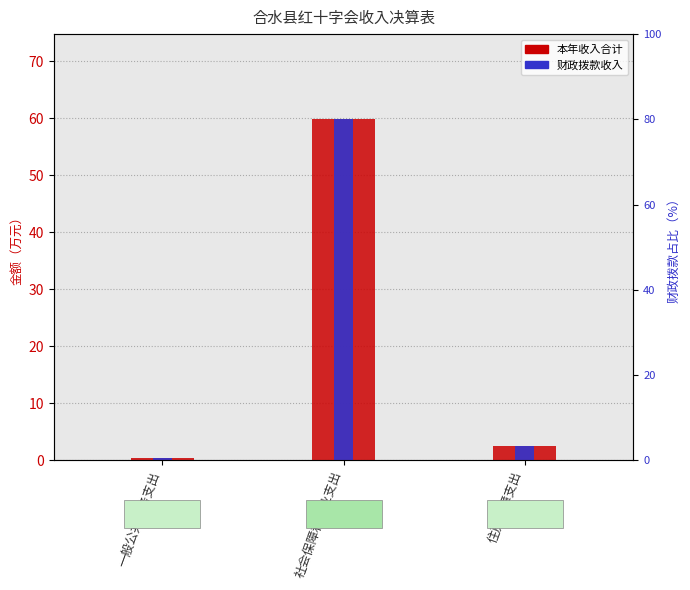

Reading left to right, extract all data points from this chart.

本年收入合计: 0.4	59.8	2.5
财政拨款收入: 0.4	59.8	2.5